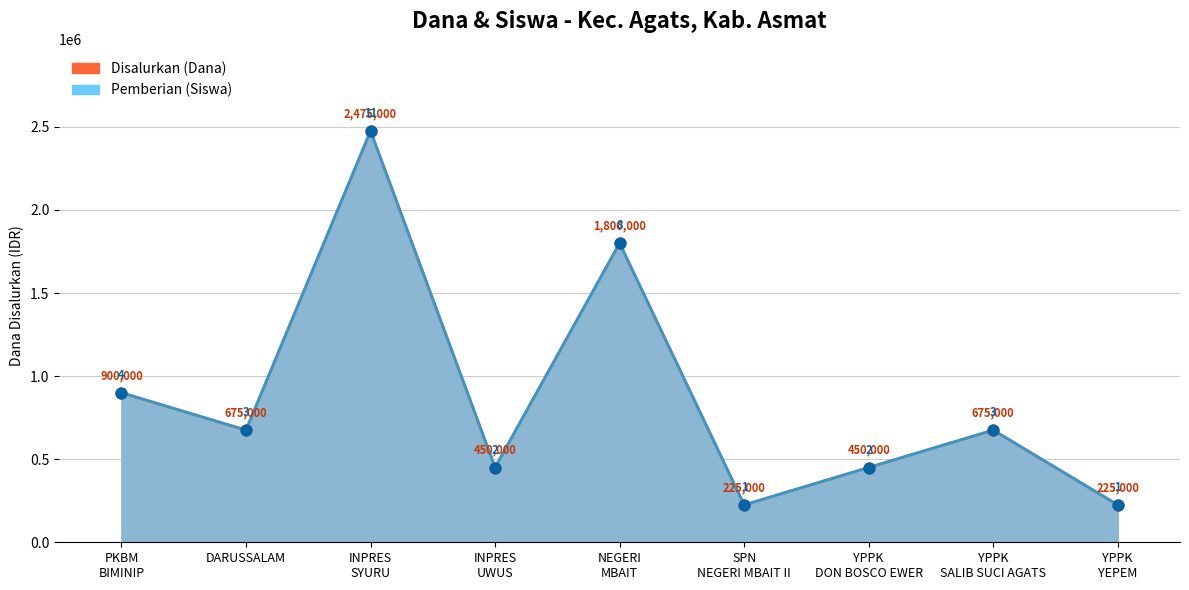

At how many categories does at least one series exceed 982677?

2